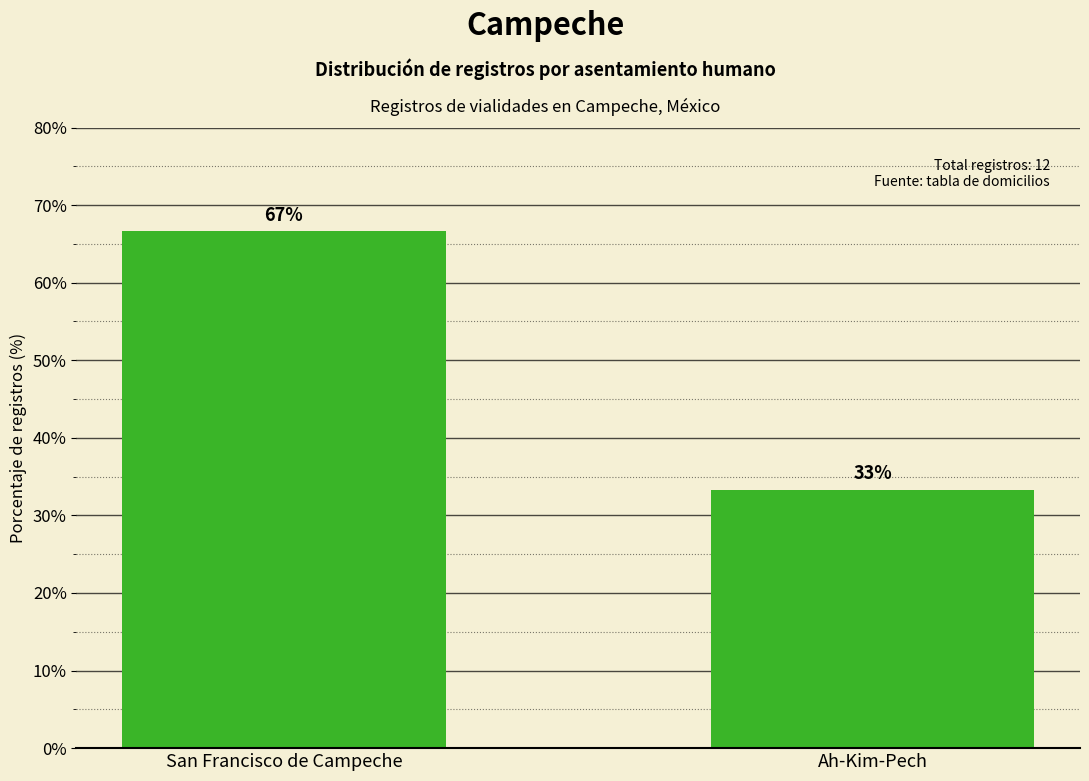

Is it true that the value at Ah-Kim-Pech is 52.3?

False